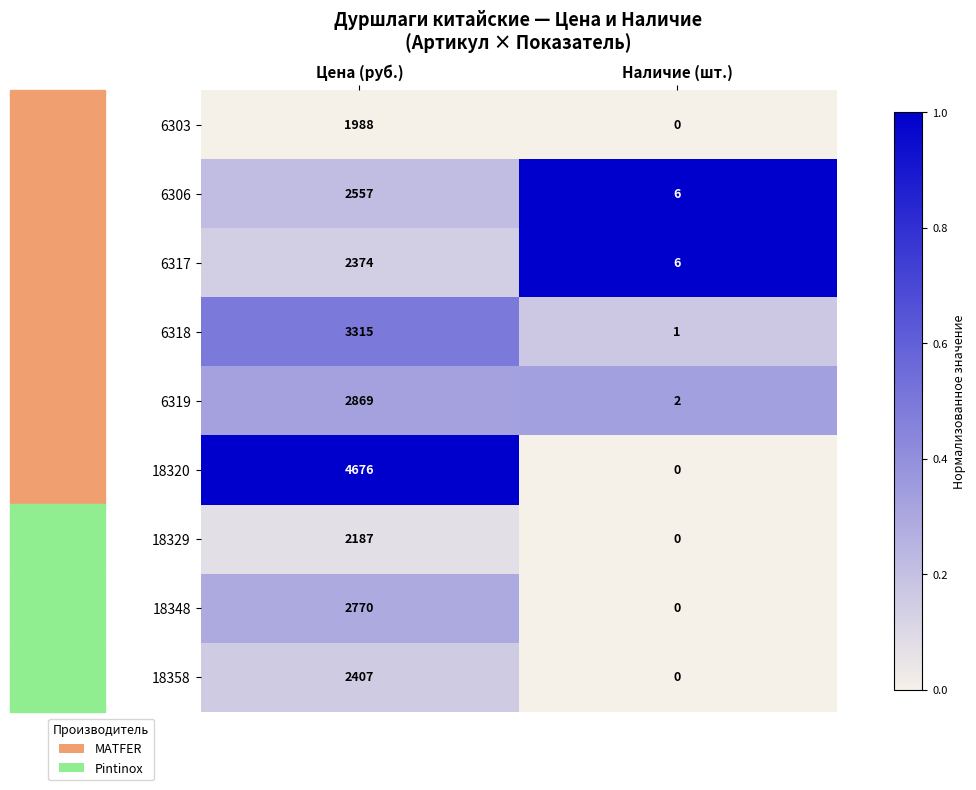

The 6317 series shows 1261 at Цена (руб.). True or false?

False